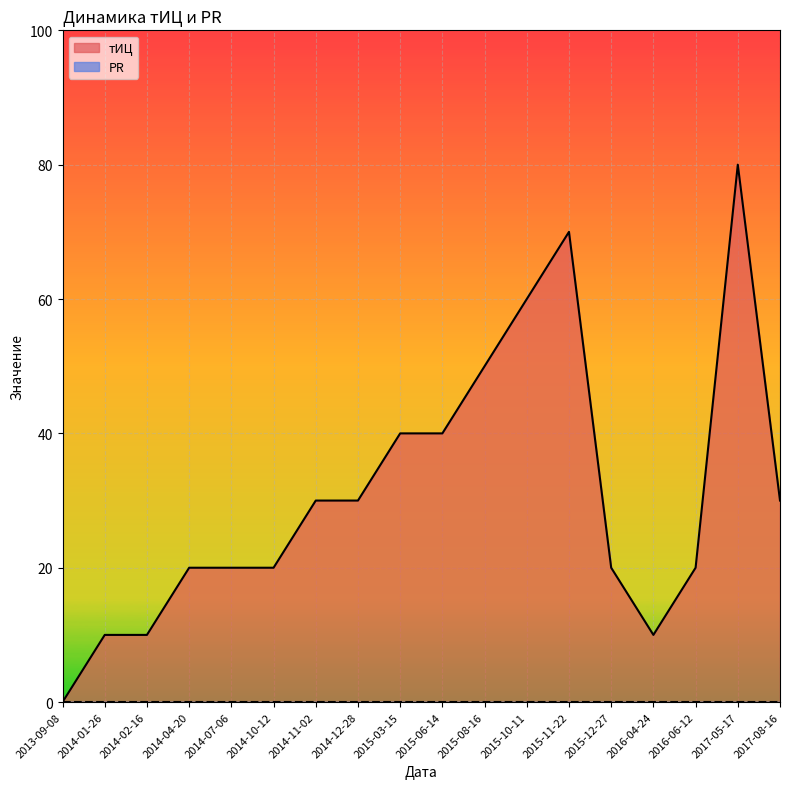

At which label is the value closest to 40?

2015-03-15